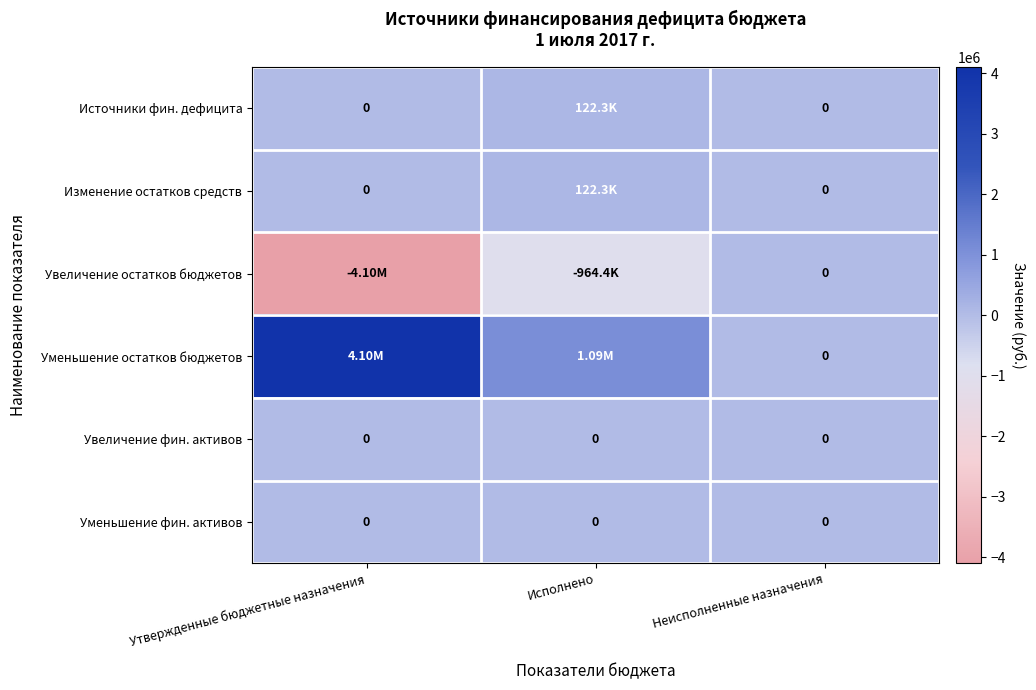

At which label does Уменьшение остатков бюджетов first exceed 1086729?

Утвержденные бюджетные назначения